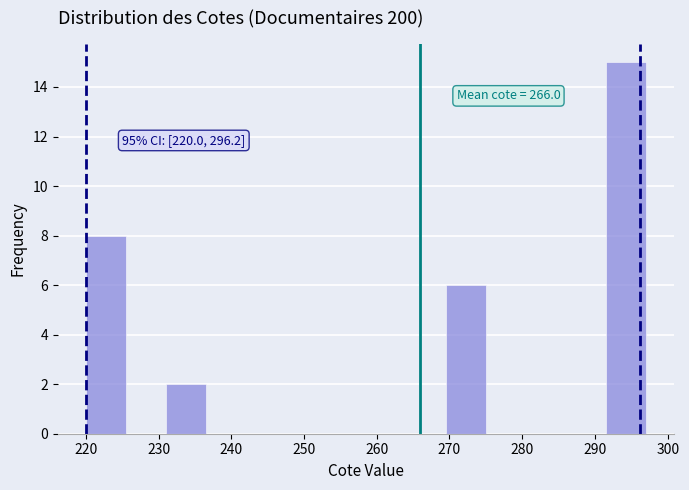

Over which range of the x-axis is the bar tallest?

291.5 to 297.0